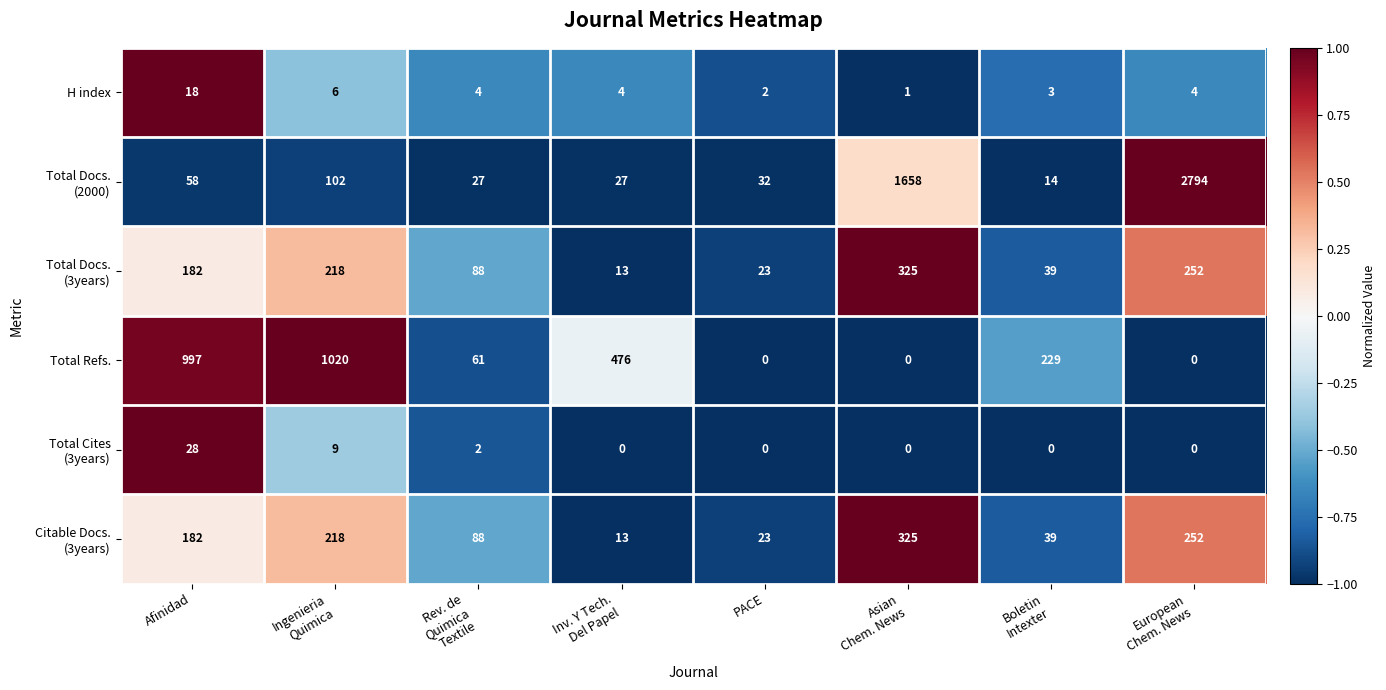

What is the difference between the maximum and minimum values in the H index series?

17